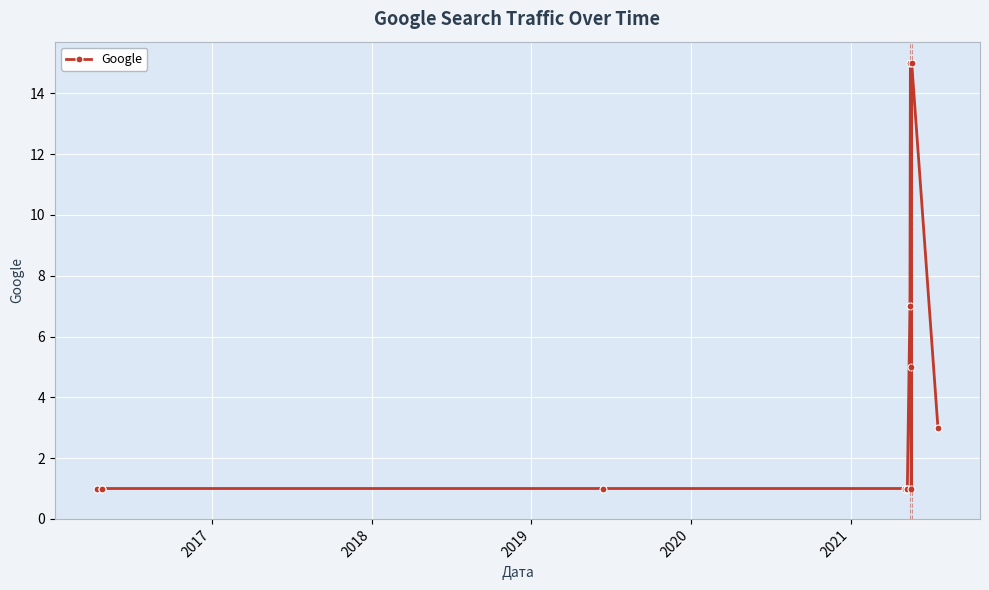

How many categories are shown in the chart?

13